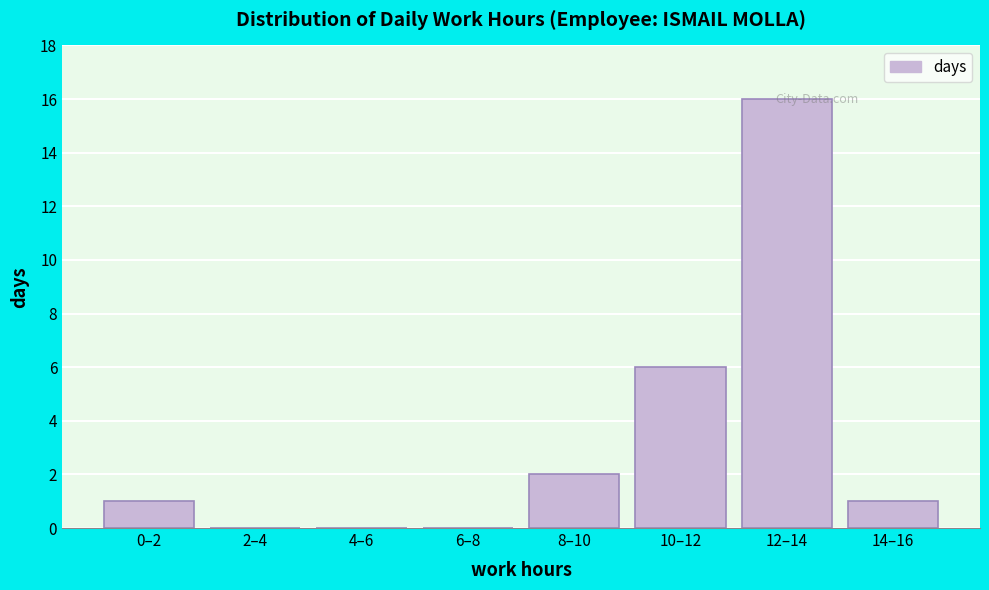

Reading left to right, list all the values displayed in this chart.

0–2=1	2–4=0	4–6=0	6–8=0	8–10=2	10–12=6	12–14=16	14–16=1